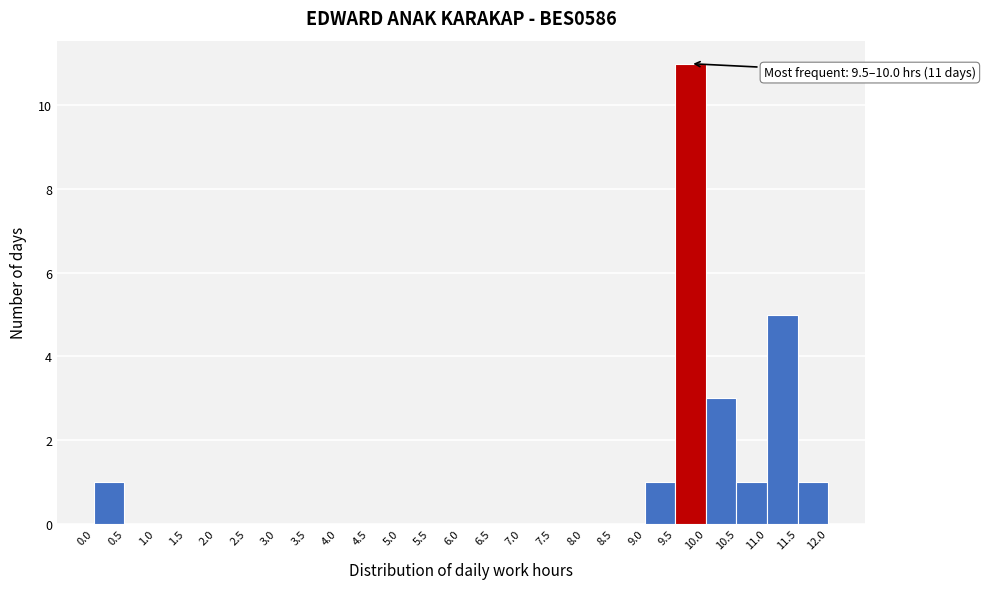

Over which range of the x-axis is the bar tallest?

9.5 to 10.0